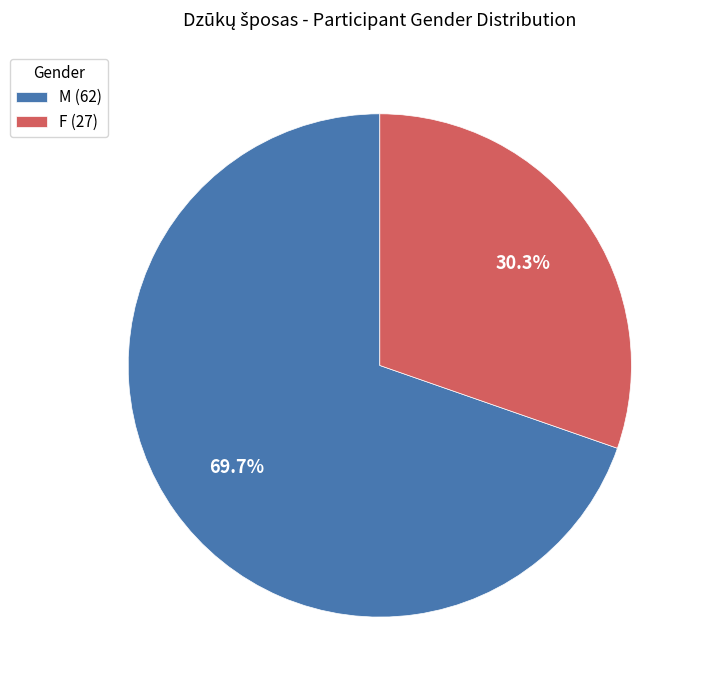

Rank the categories by value from lowest to highest.

F, M